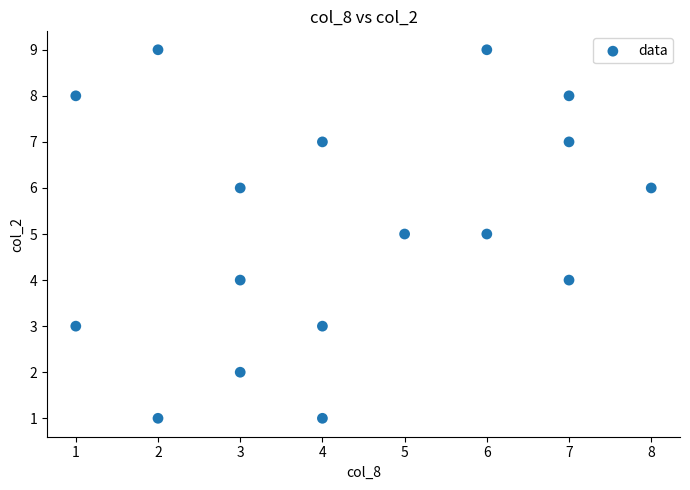

What is the range of Y values (max minus min)?

8